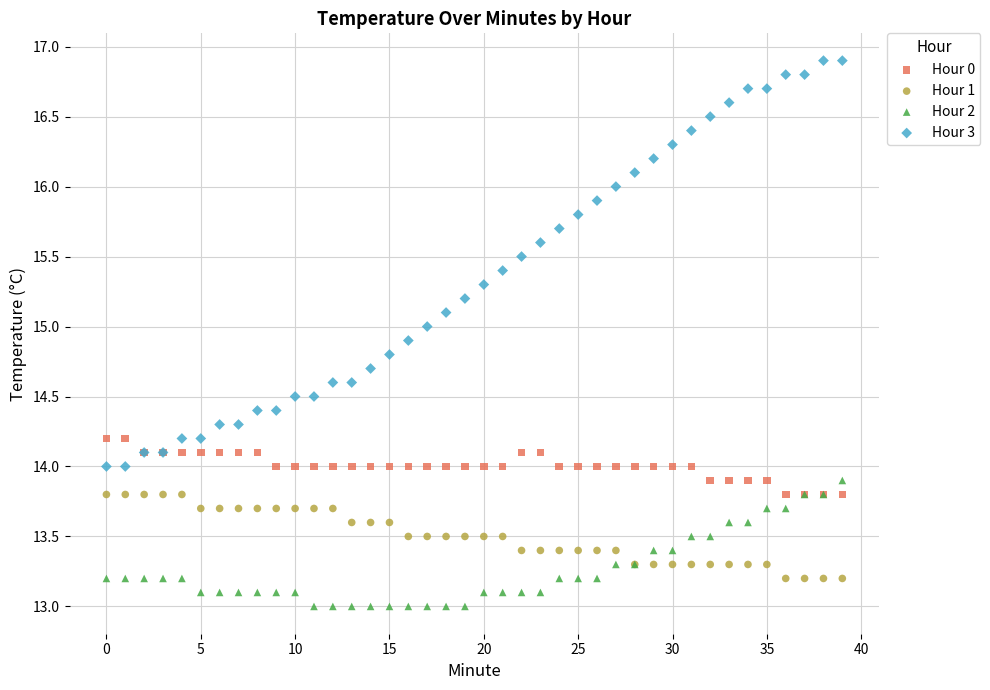

Which series contains the highest Y value?

Hour 3